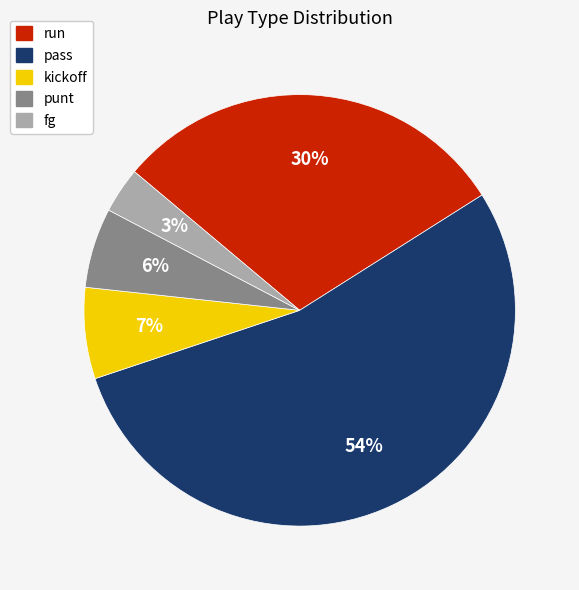

How many slices are in this pie chart?

5